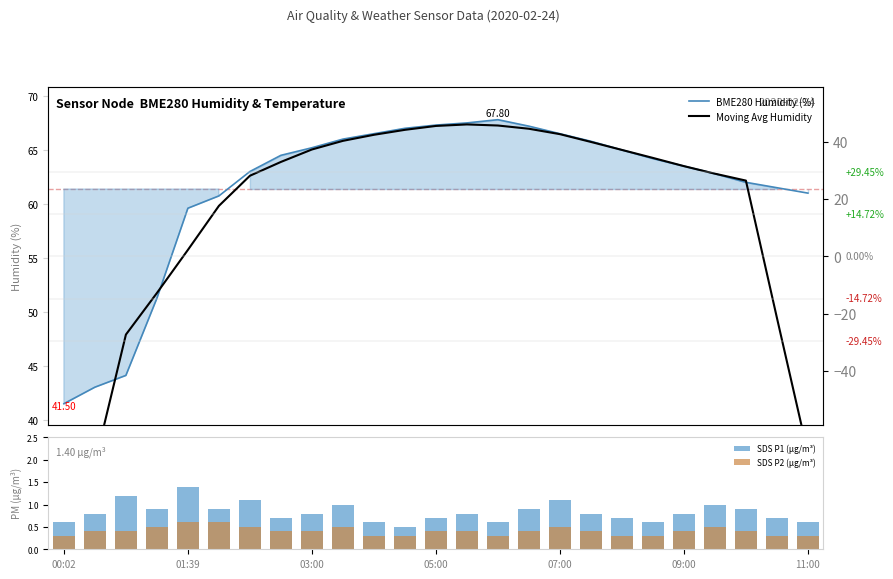

Rank the series by their maximum value, from lowest to highest.

SDS P2 (µg/m³), SDS P1 (µg/m³), Moving Avg Humidity, BME280 Humidity (%)